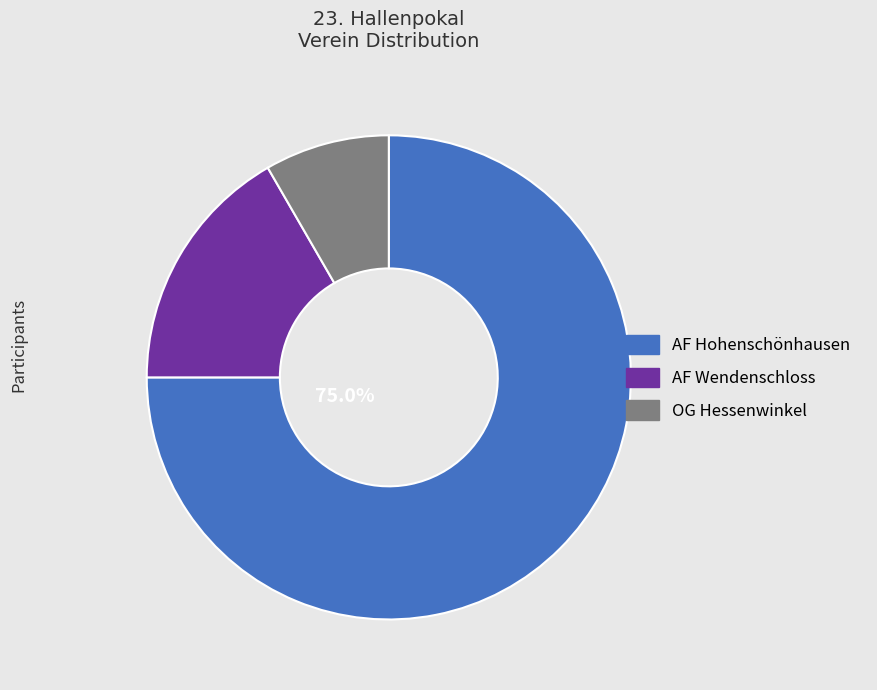

Approximately how many times larger is the value at AF Wendenschloss compared to AF Hohenschönhausen?

0.2